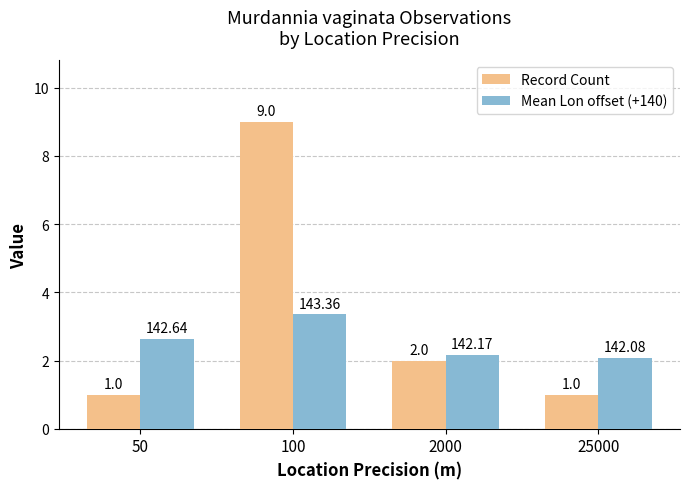

What is the sum of the Record Count values at 25000 and 50?

2.0